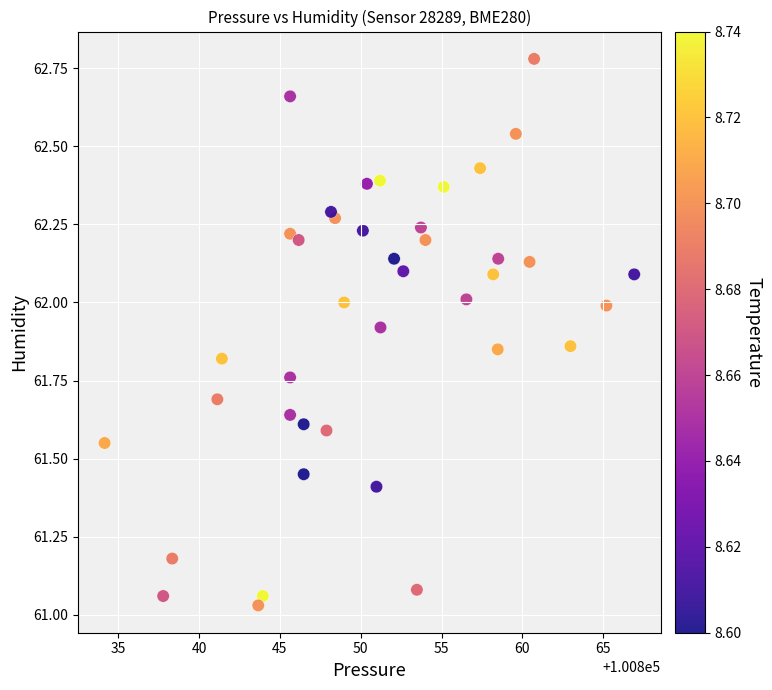

What is the range of X values (max minus min)?

32.8